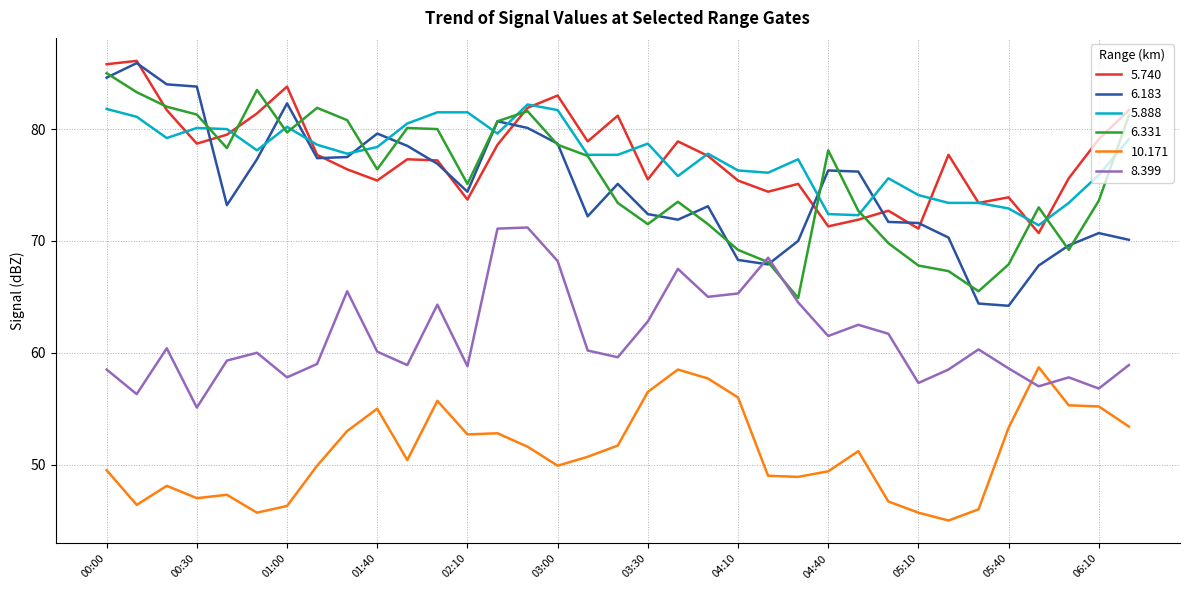

What is the lowest value of the 6.331 series?

64.9